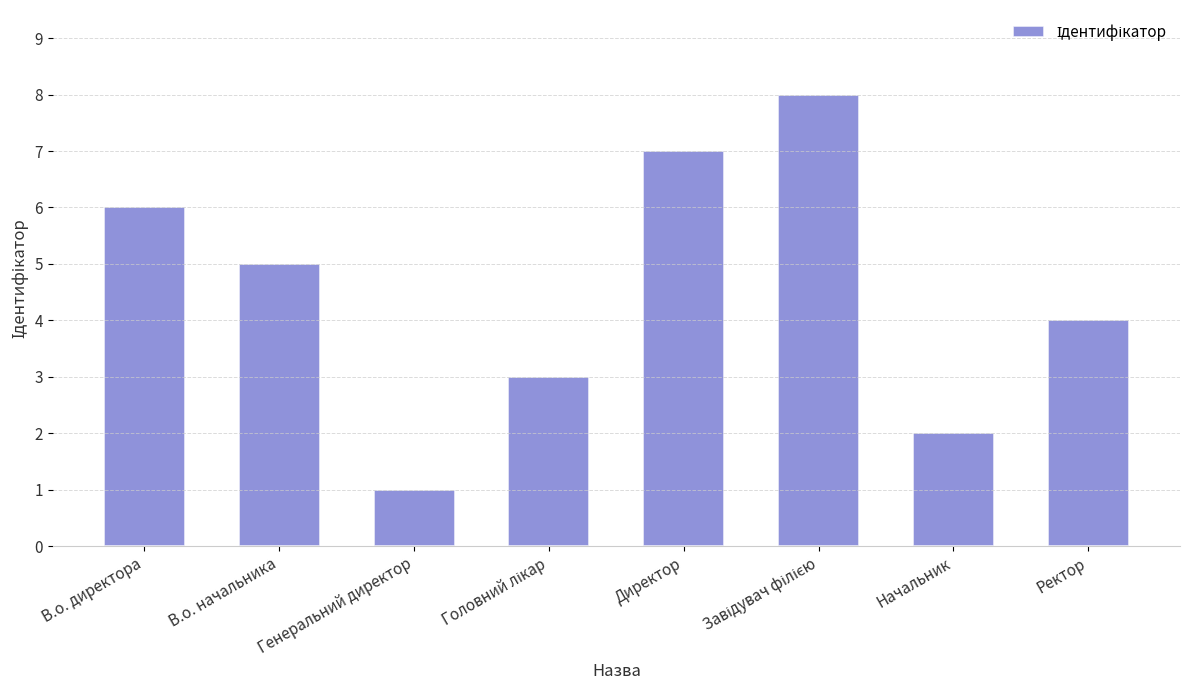

Which has a higher value, Директор or В.о. директора?

Директор